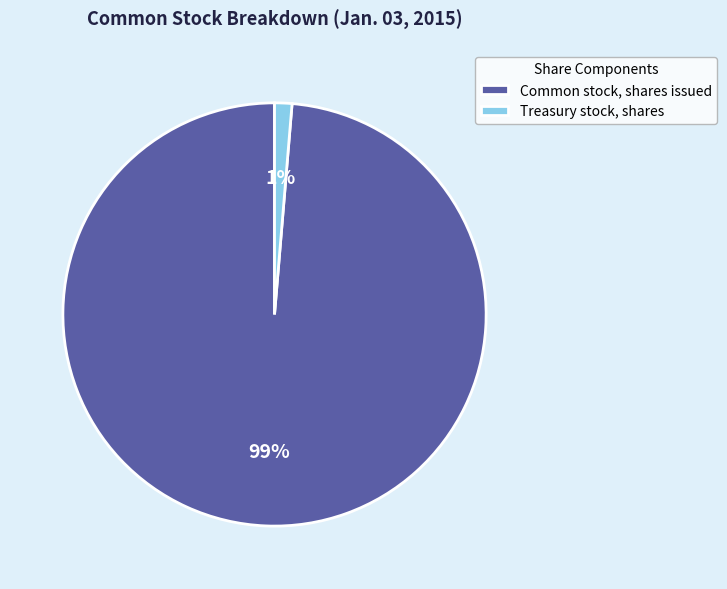

The Treasury stock, shares slice represents 1% of the pie. True or false?

True